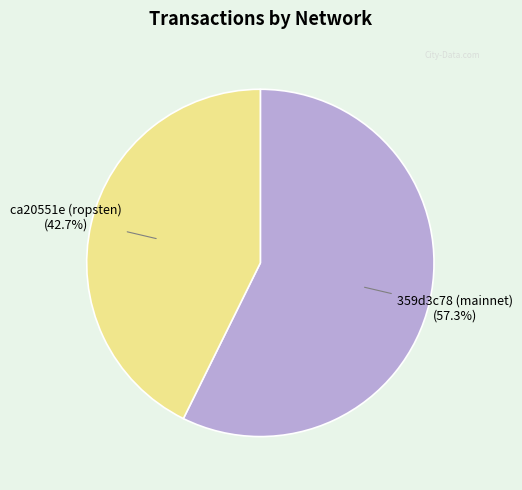

Is there a majority slice in this chart?

Yes